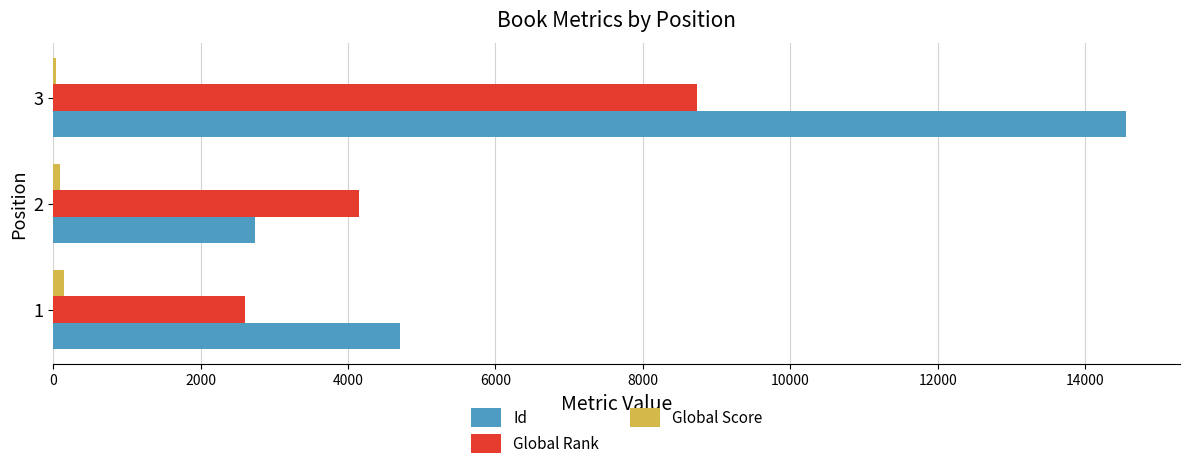

Between 1 and 3, which series saw the biggest shift?

Id